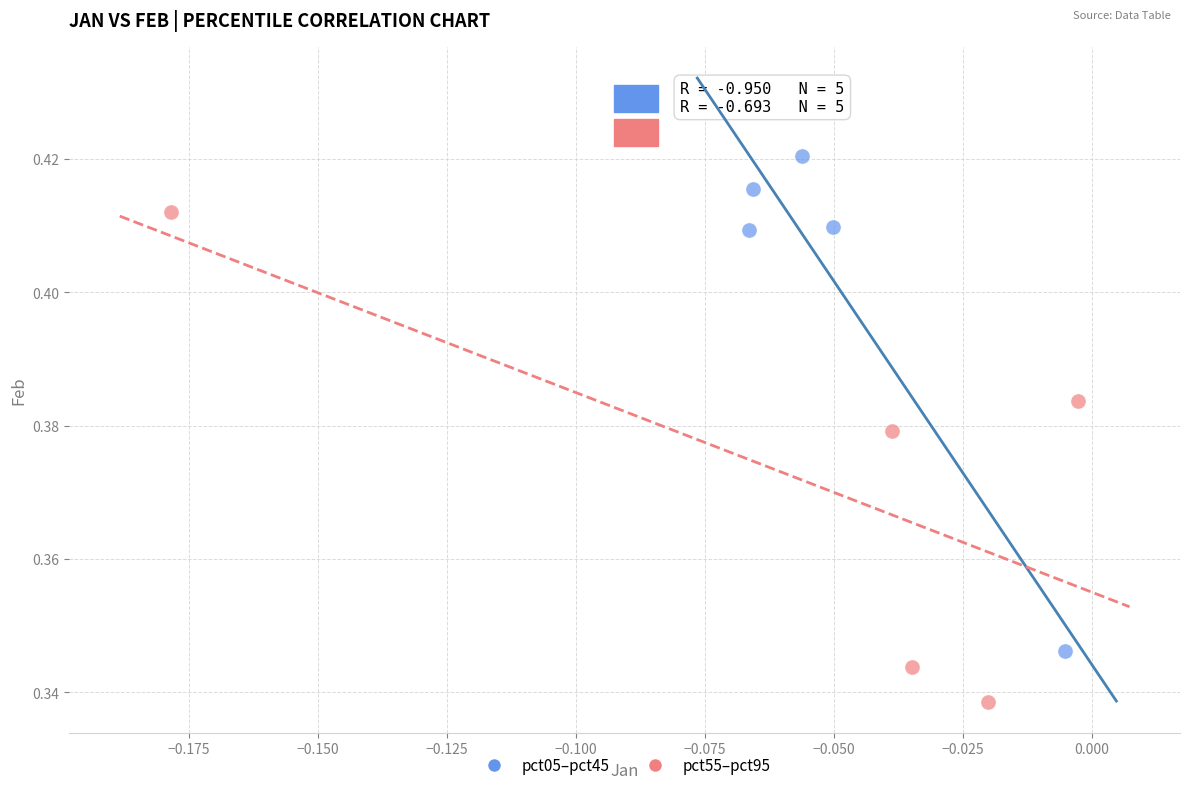

Which series contains the lowest Y value?

pct55–pct95